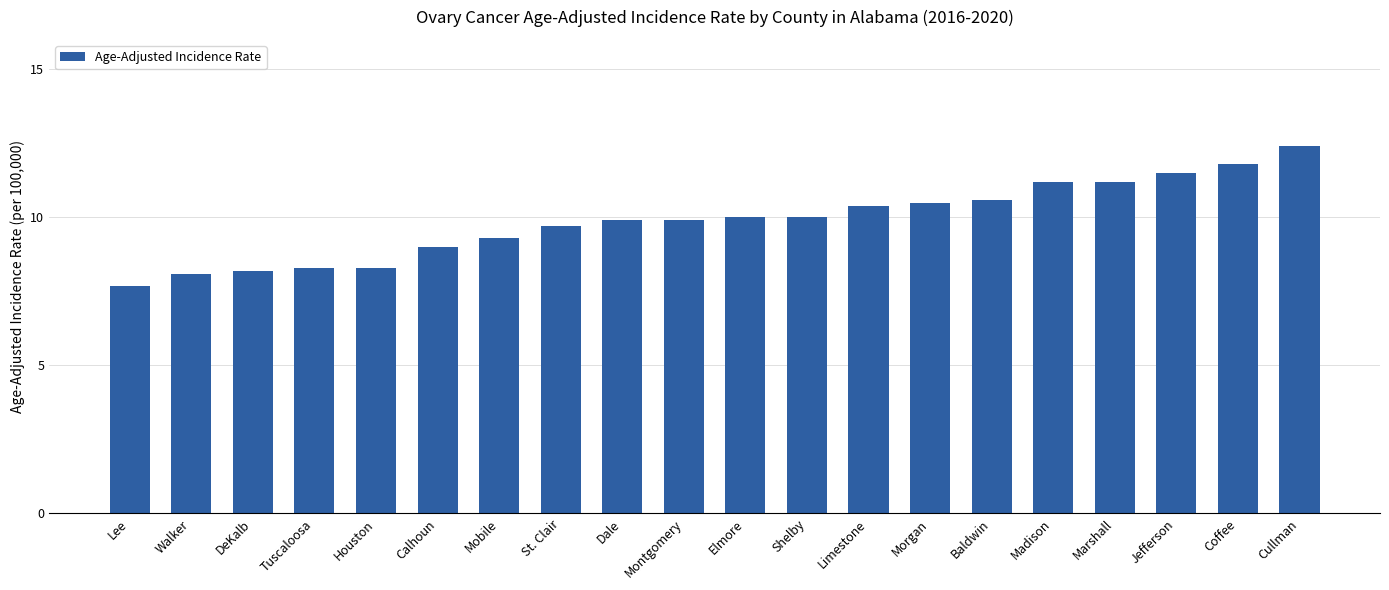

What is the maximum value shown in the chart?

12.4